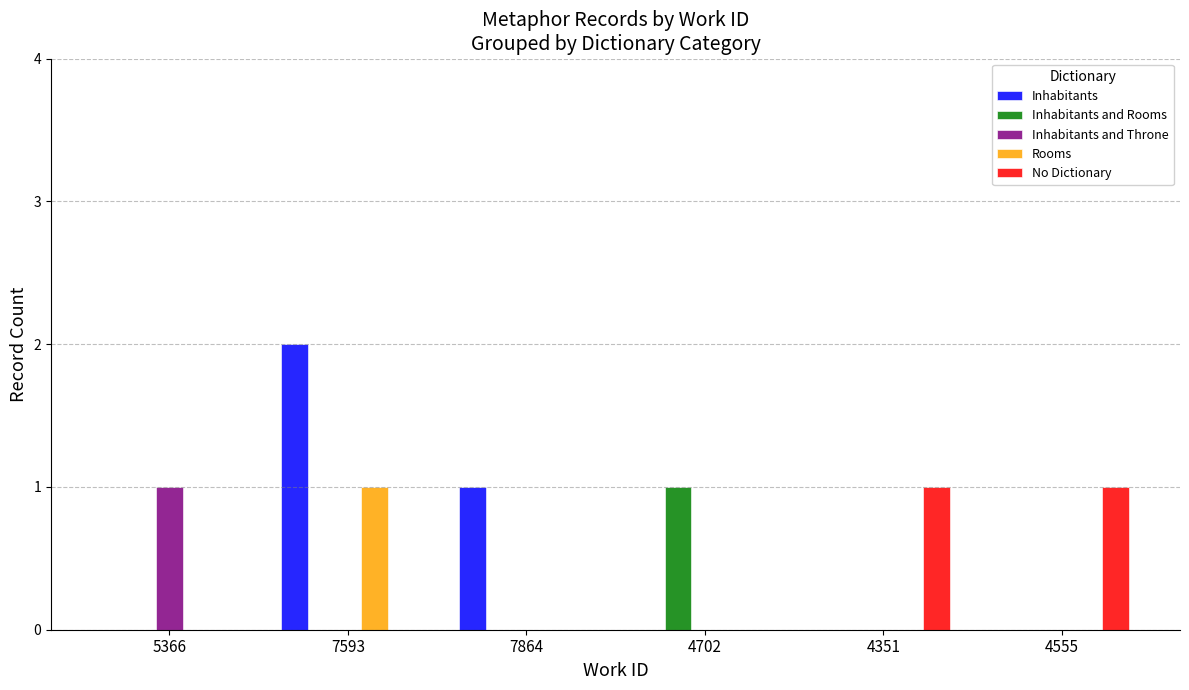

At which category is the sum across all series the highest?

7593